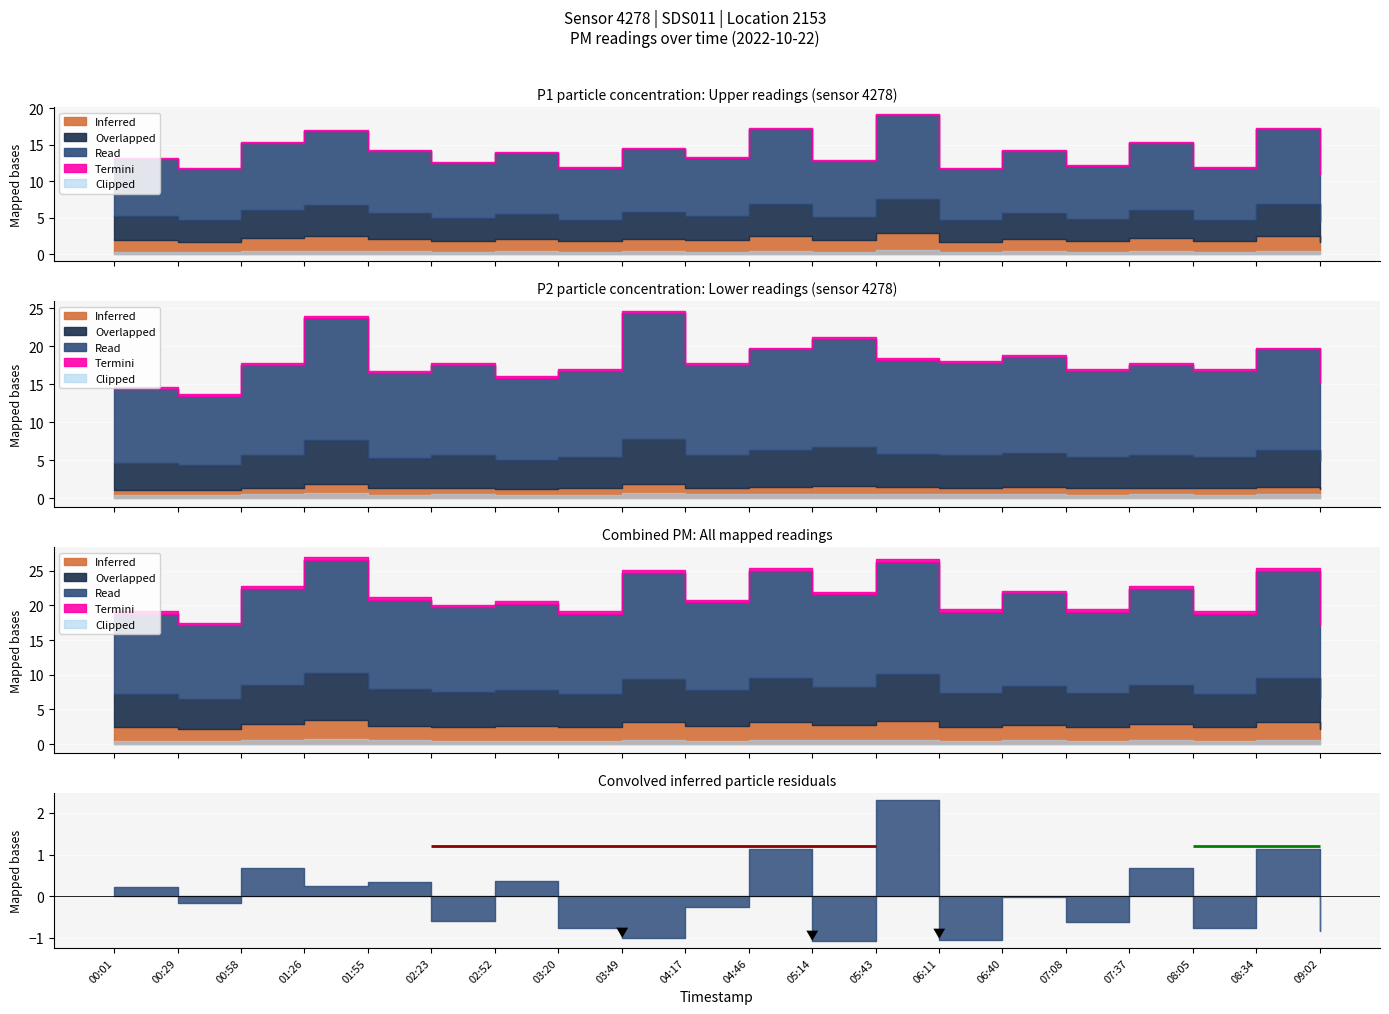

What position from the right is 00:58?

18